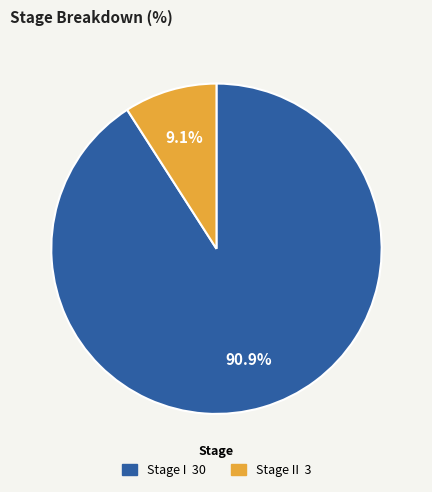

To the nearest percent, what is the average slice percentage?

50%